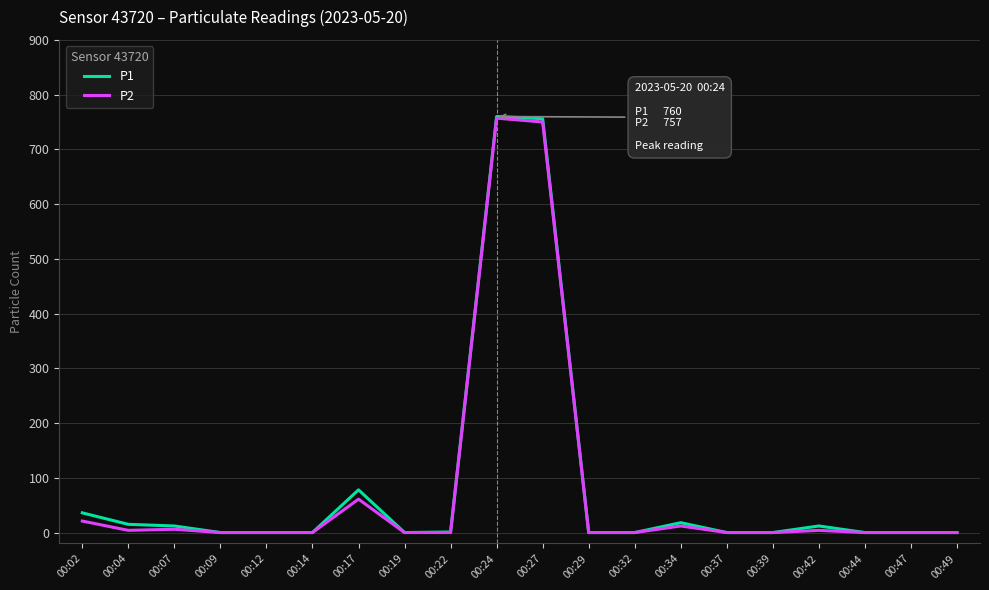

Which series has the largest range (max minus min)?

P1